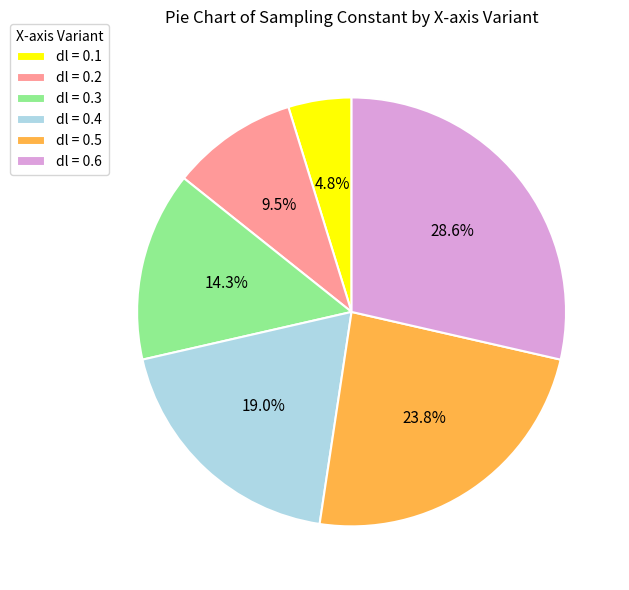

How many segments does this pie chart have?

6